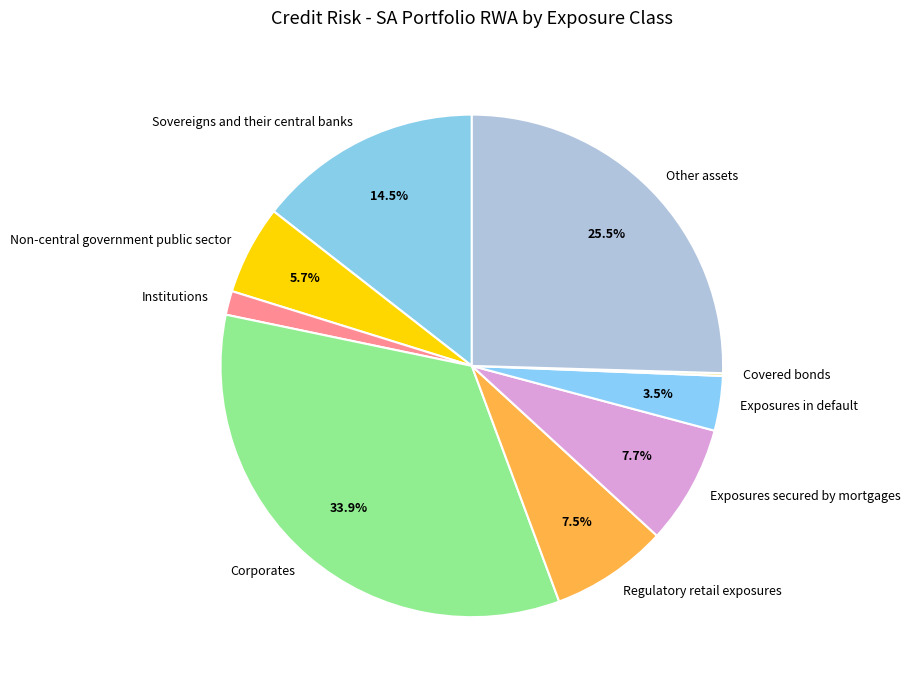

To the nearest percent, what is the difference between the Exposures in default and Other assets slice percentages?

22%